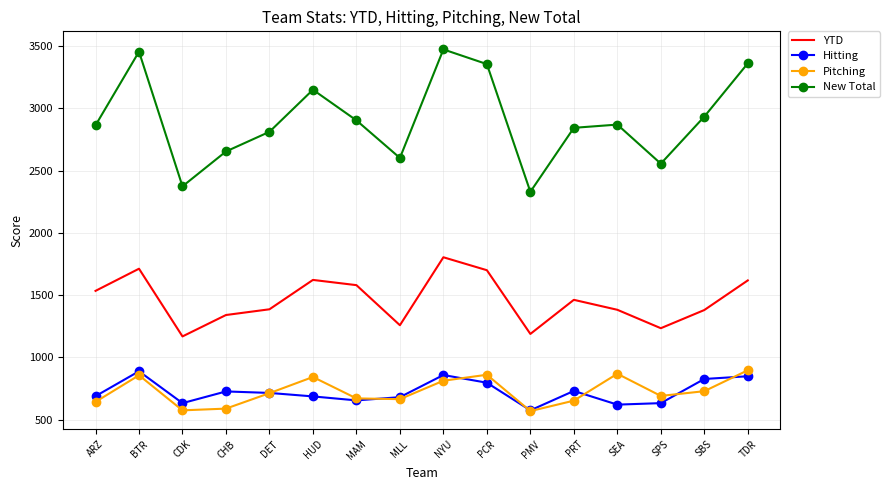

What is the difference between the maximum and minimum values in the New Total series?

1144